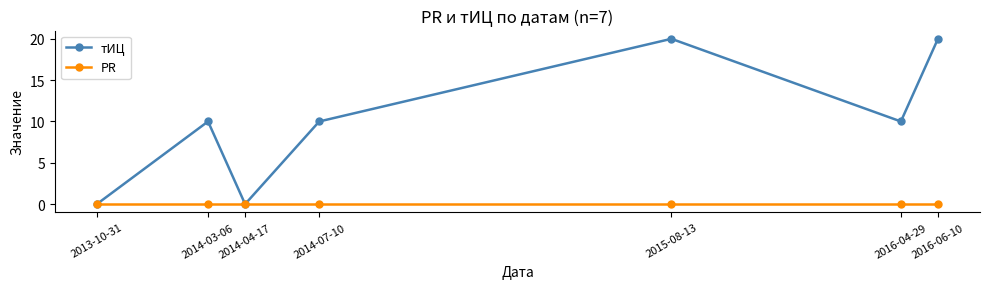

What are all the series names shown in the legend?

тИЦ, PR